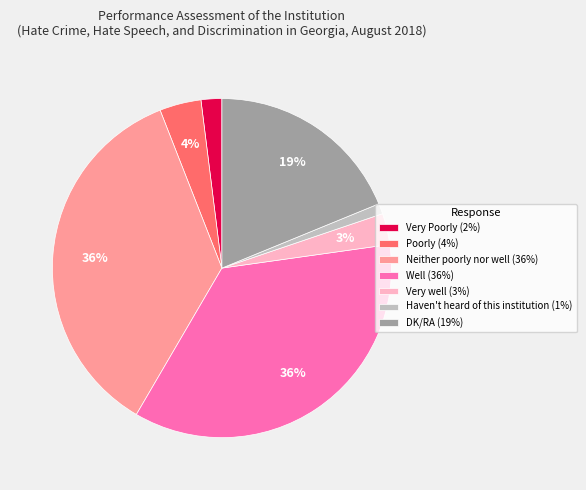

Does Well represent more than half of the total?

No